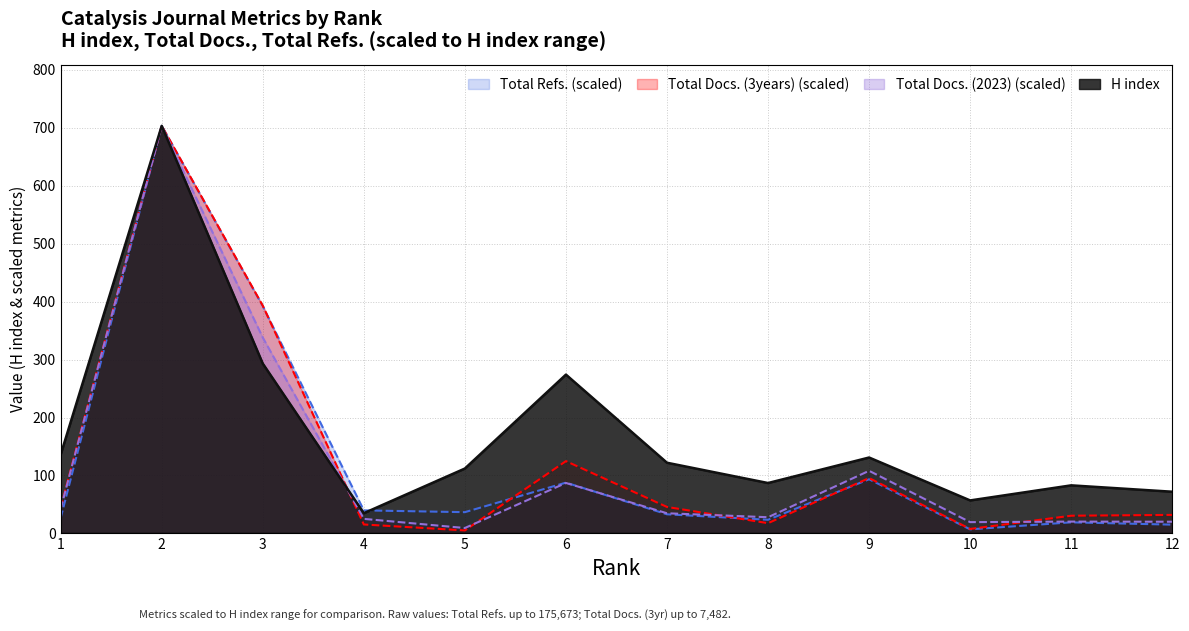

At 10, list the series in order from smallest to largest.

Total Refs., Total Docs. (3years), Total Docs. (2023), H index